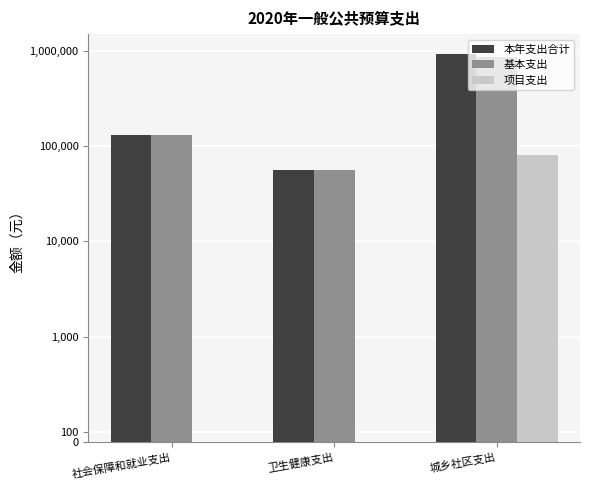

How many bars are there in total?

9